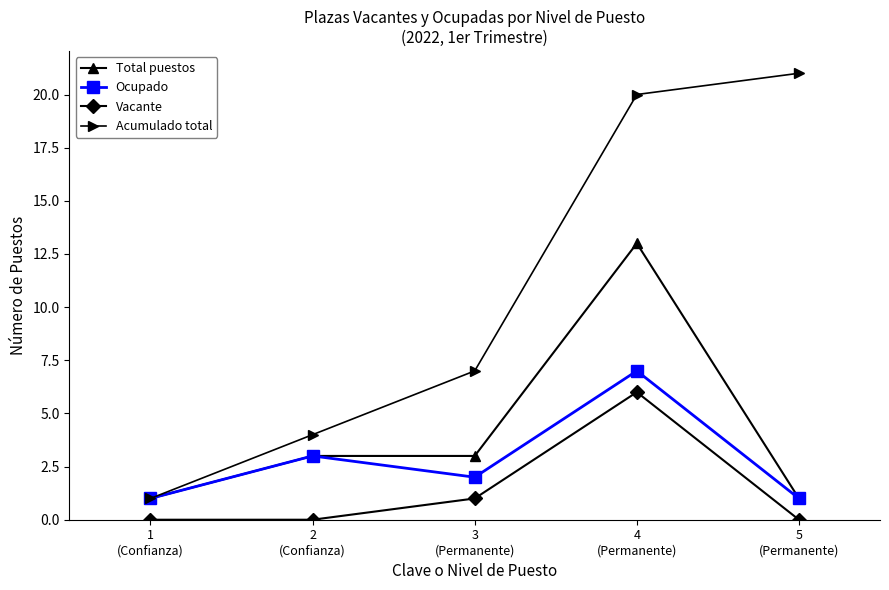

What is the maximum value shown in the chart?

21